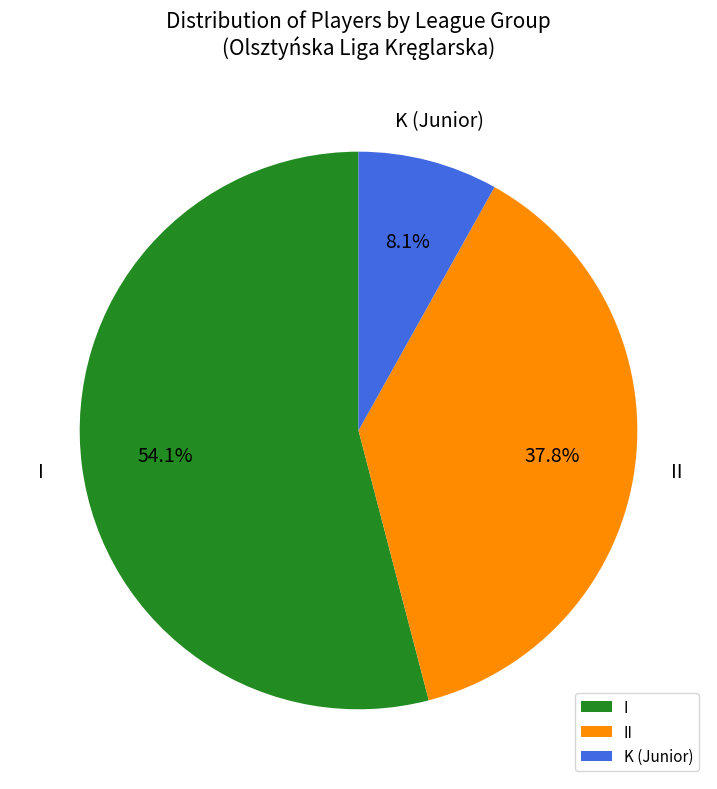

What percentage is NOT represented by II?

62.2%